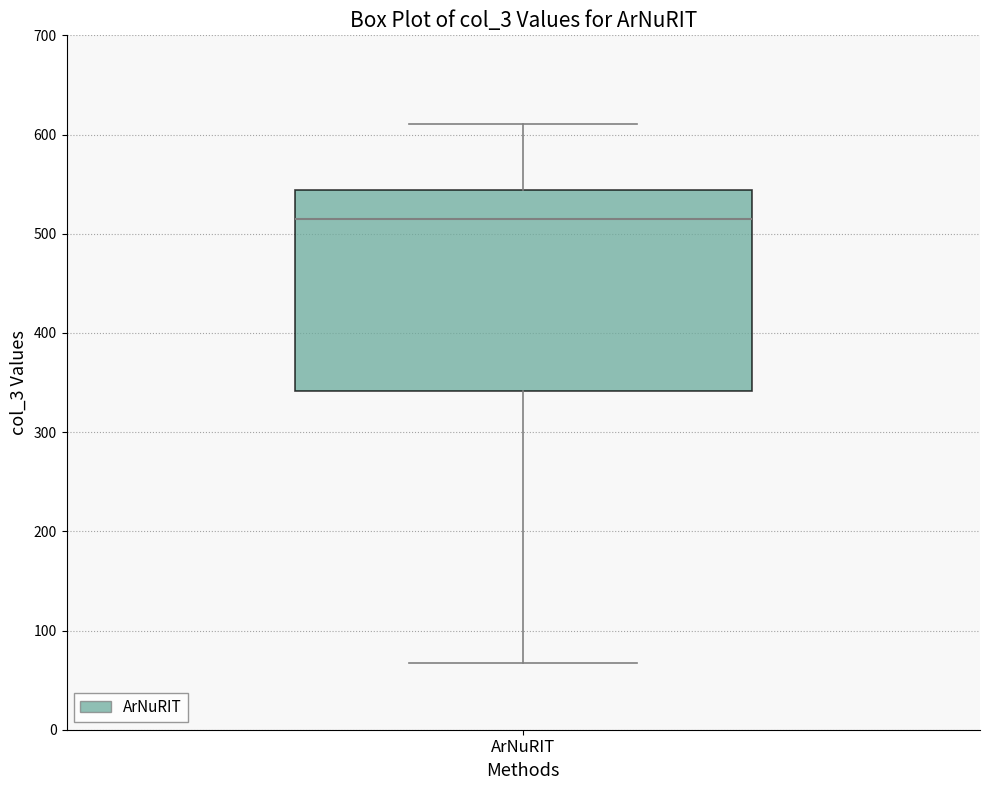

Transcribe this box plot: give where the median line is, the range the box spans, and where the two whiskers end, as read against the y-axis. The values are not printed on the chart, so give them approximately, as read against the axis.

median 510, box 340 to 540, whiskers 70 to 610